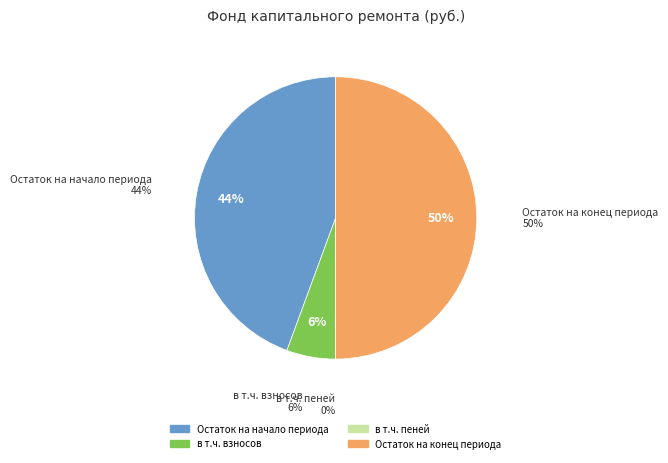

What is the largest slice in the pie chart?

Остаток на конец периода